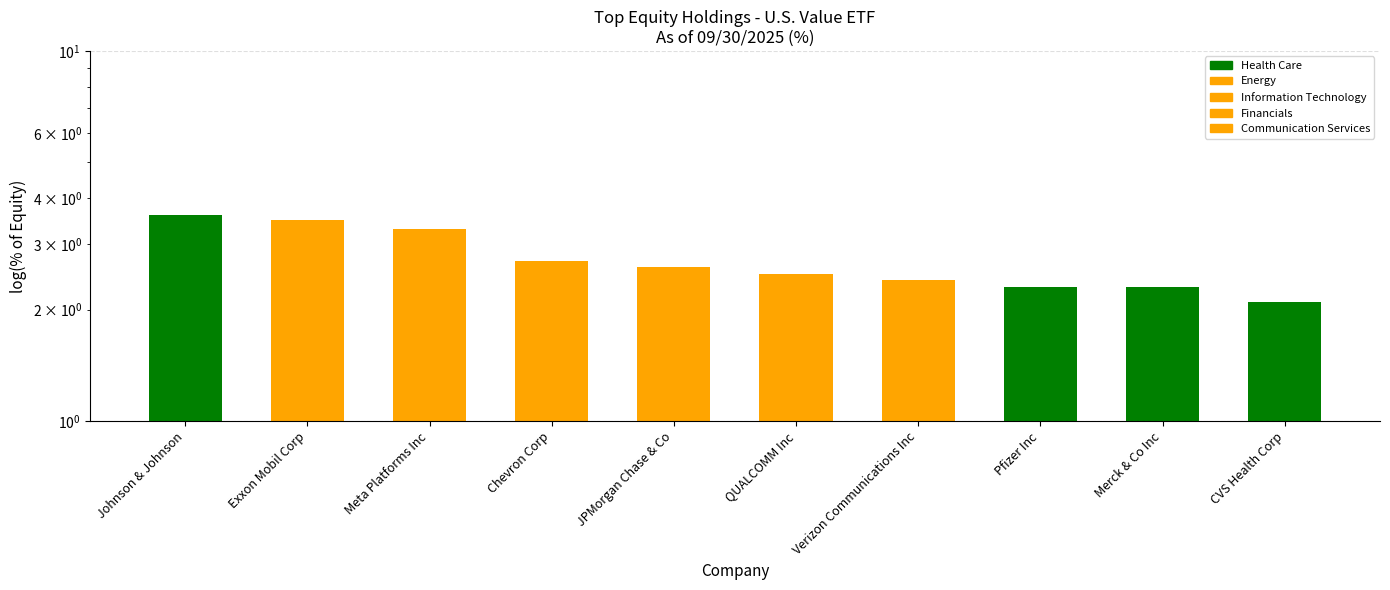

Are the bars horizontal?

No